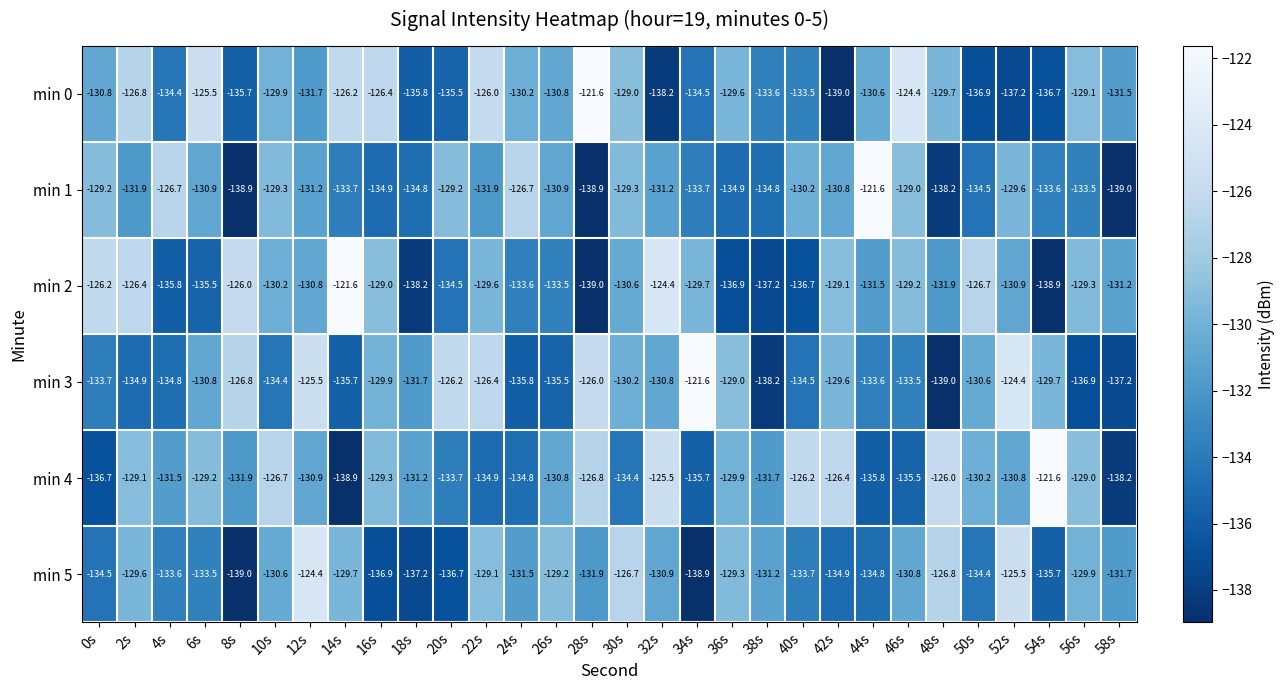

What is the difference between the second highest and minimum values in the min 4 series?

13.4